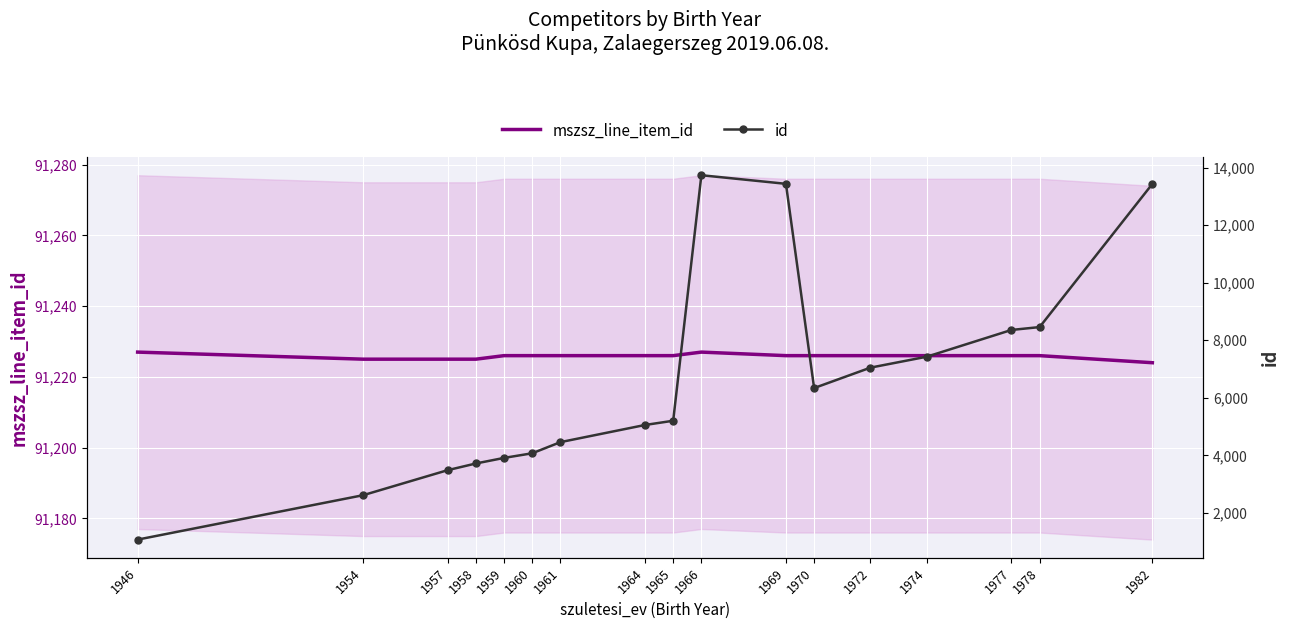

Where does the mszsz_line_item_id series first go above 91226?

1946